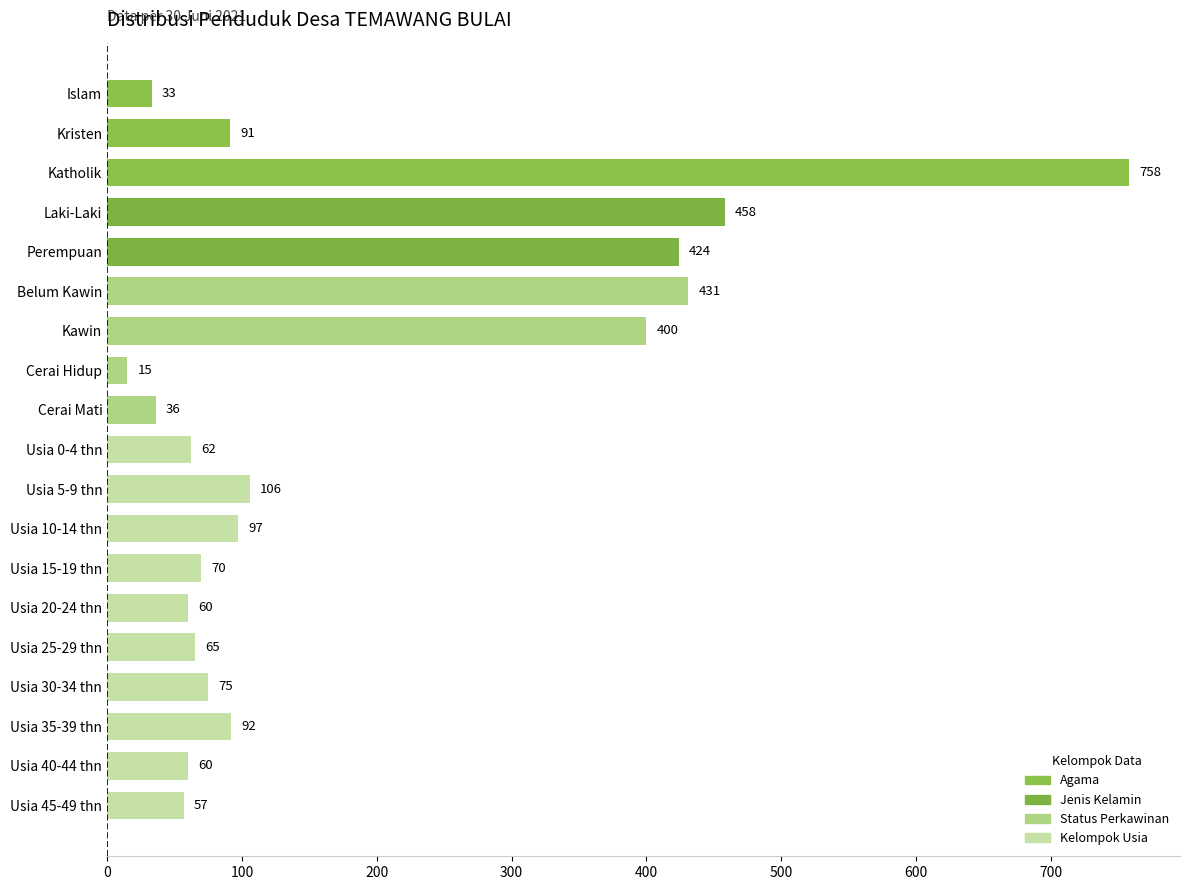

What is the label of the 8th bar from the top?

Cerai Hidup